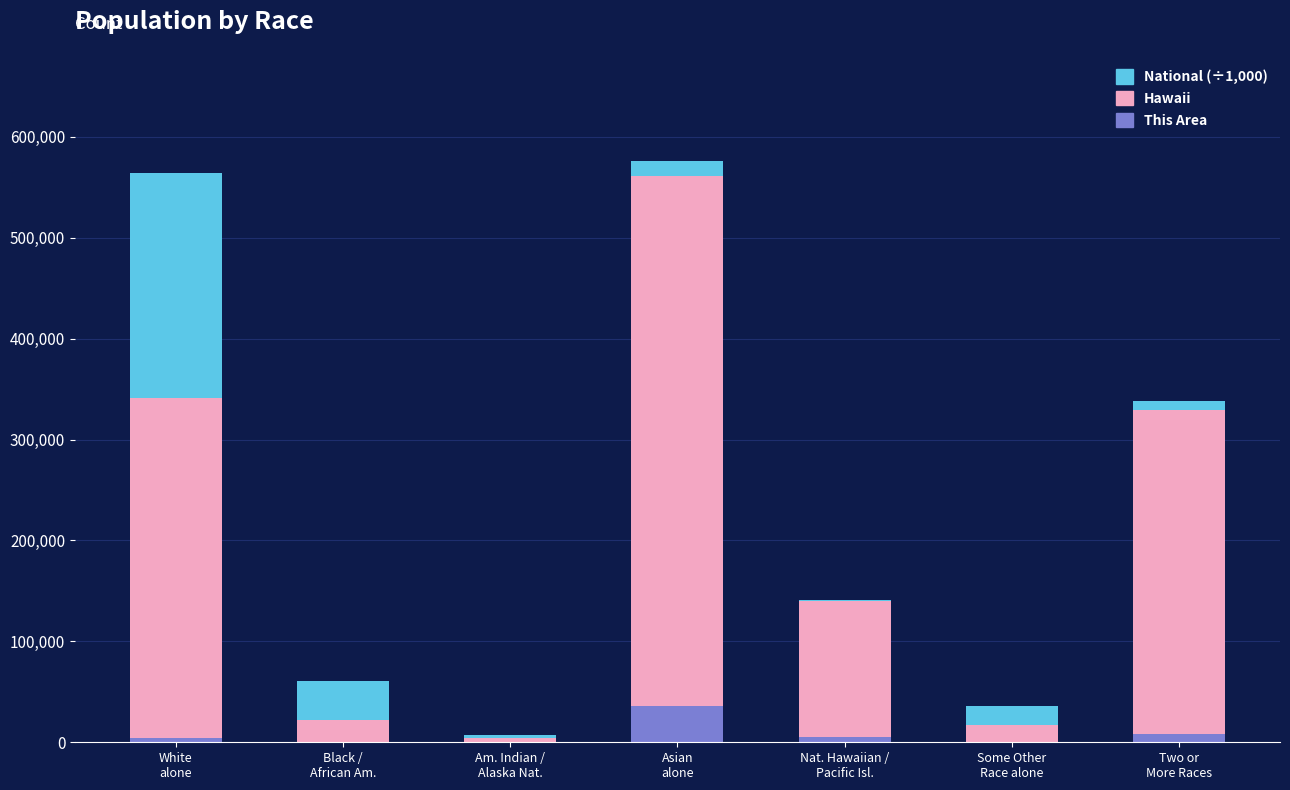

What is the highest value of the This Area series?

35972.0